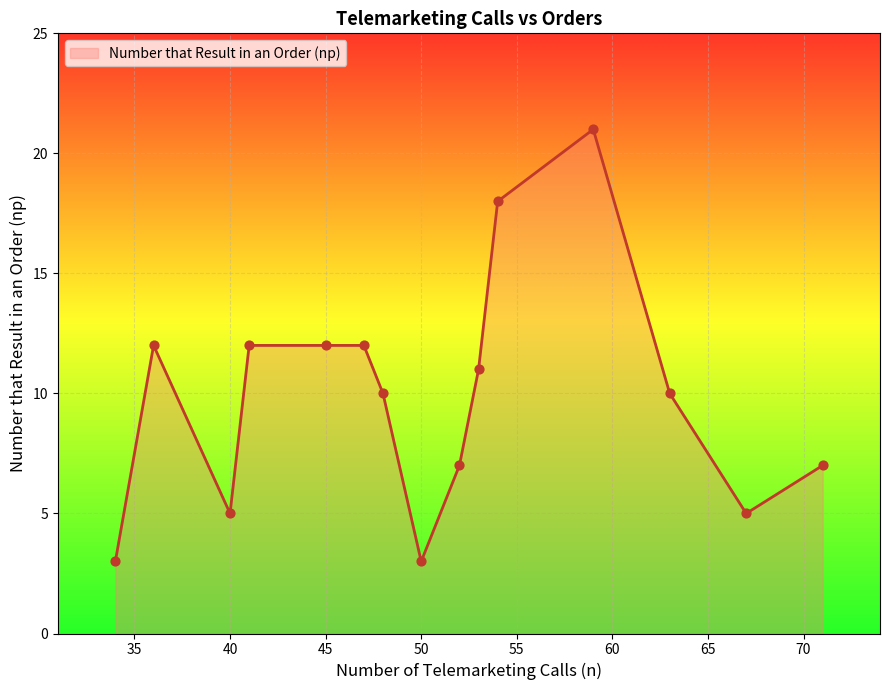

What is the minimum value shown in the chart?

3